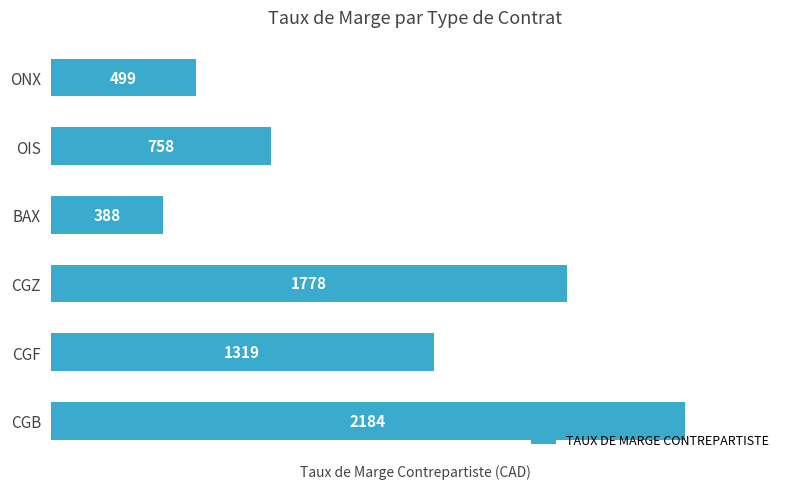

Rank the categories by value from highest to lowest.

CGB, CGZ, CGF, OIS, ONX, BAX